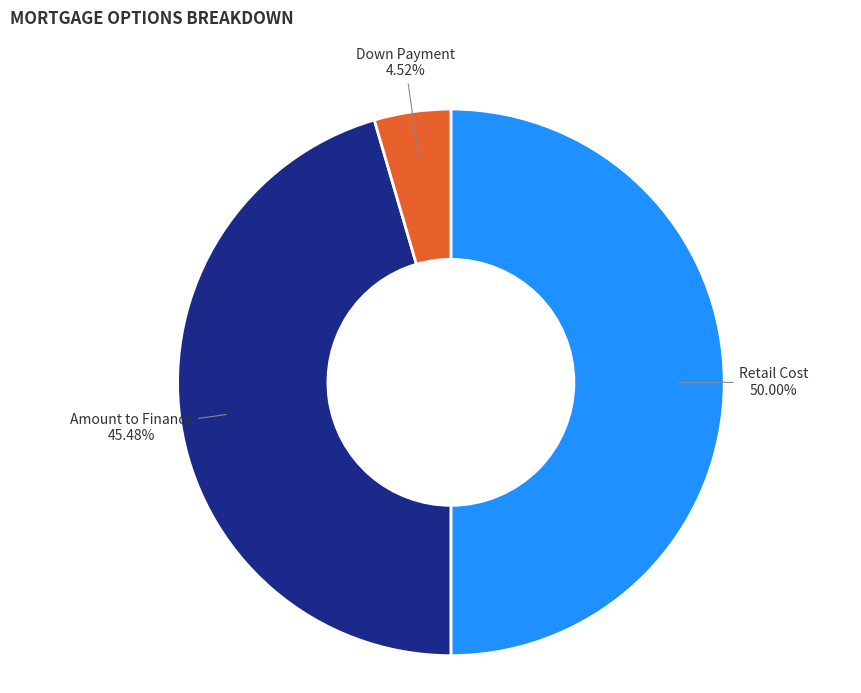

To the nearest percent, what is the average slice percentage?

33%